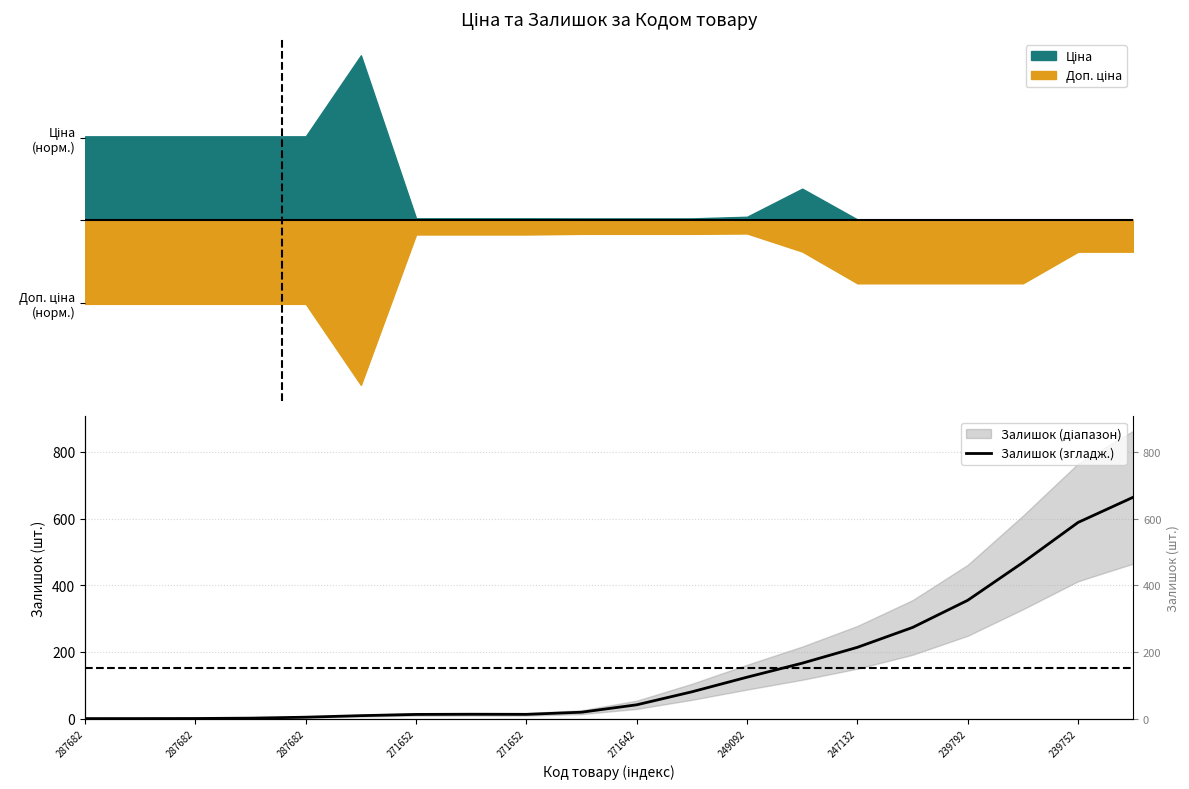

Reading right to left, what are all the values shown in this chart?

664.2	588.5	468.2	354.9	273.4	213.8	166.2	124.2	80.3	41.4	19.2	12.7	13.0	12.5	8.8	4.2	1.3	0.3	0.0	0.0